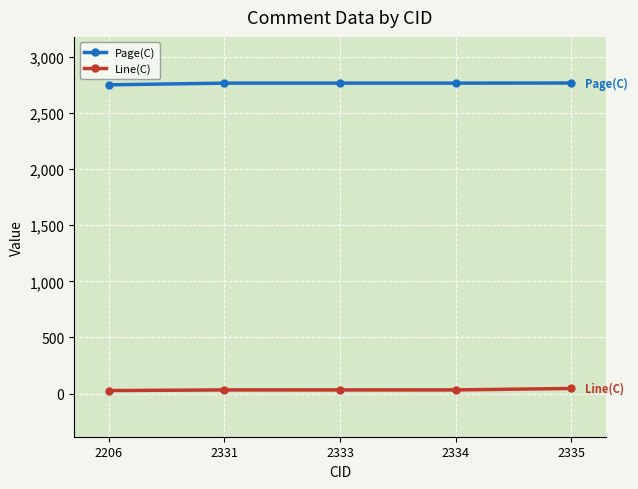

True or false: Page(C) and Line(C) cross at least once.

False